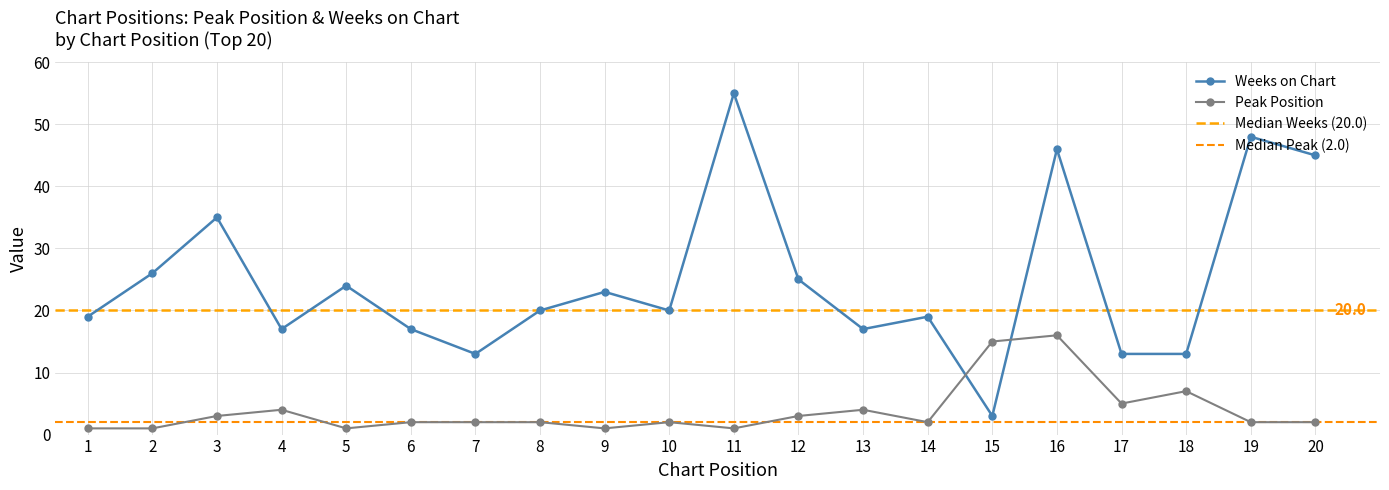

Rank the series by their maximum value, from highest to lowest.

Weeks on Chart, Peak Position